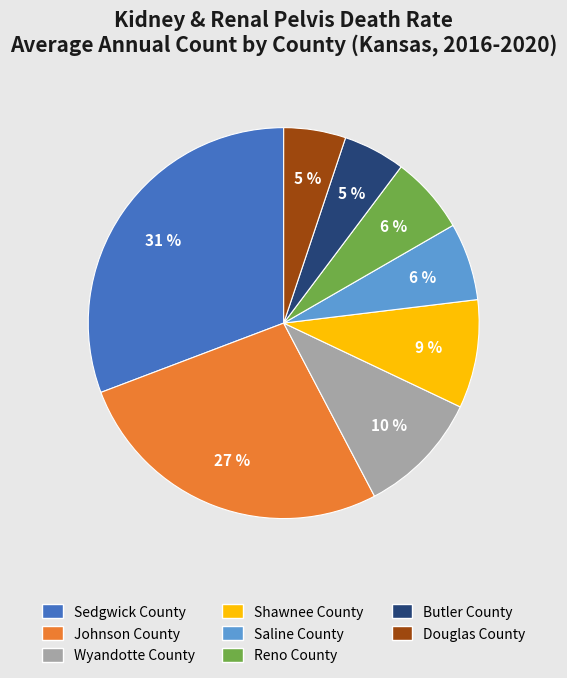

How many segments does this pie chart have?

8